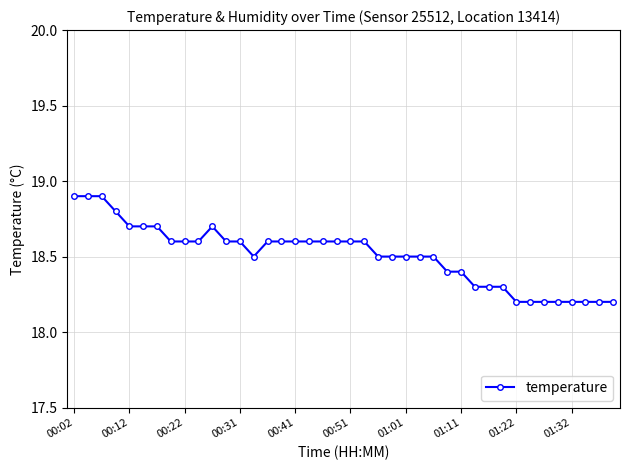

What is the greatest value displayed?

18.9